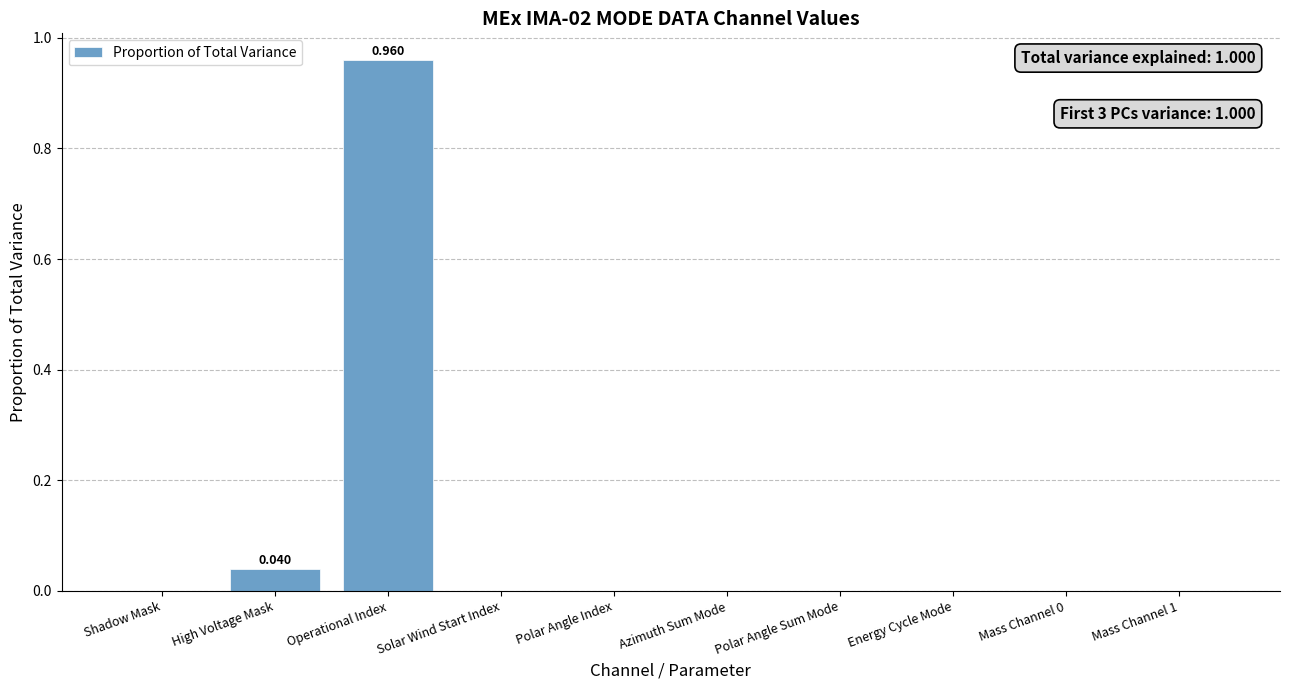

Which category has the highest value across all series?

Operational Index